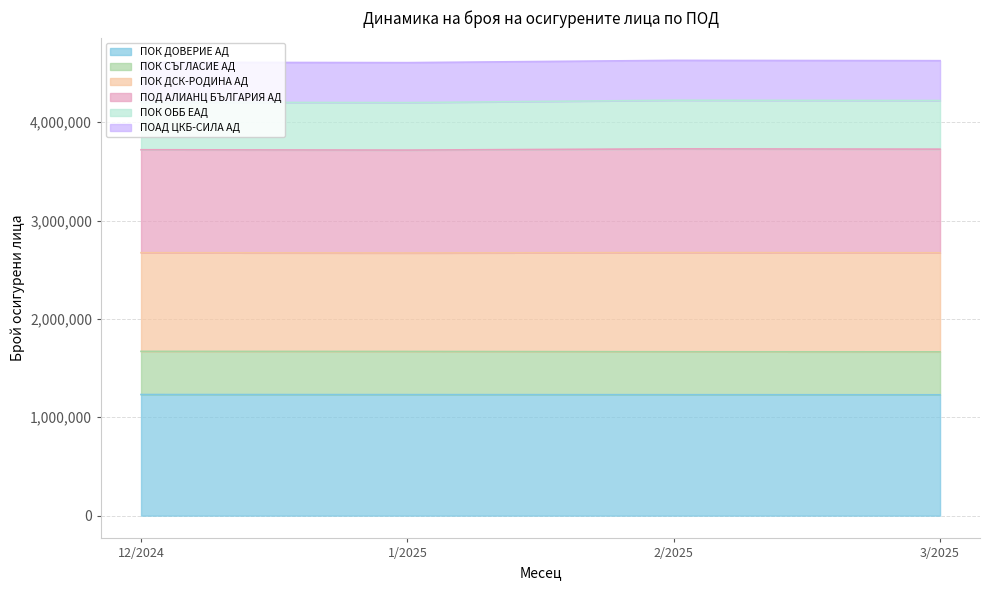

Between 12/2024 and 2/2025, which series saw the biggest shift?

ПОД АЛИАНЦ БЪЛГАРИЯ АД